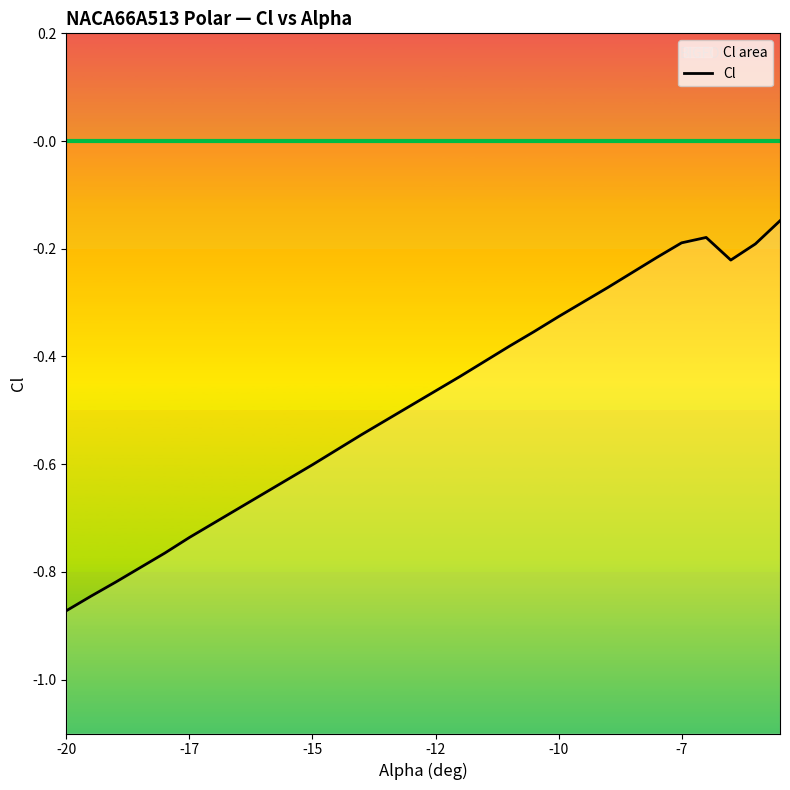

Does the chart have visible grid lines?

No